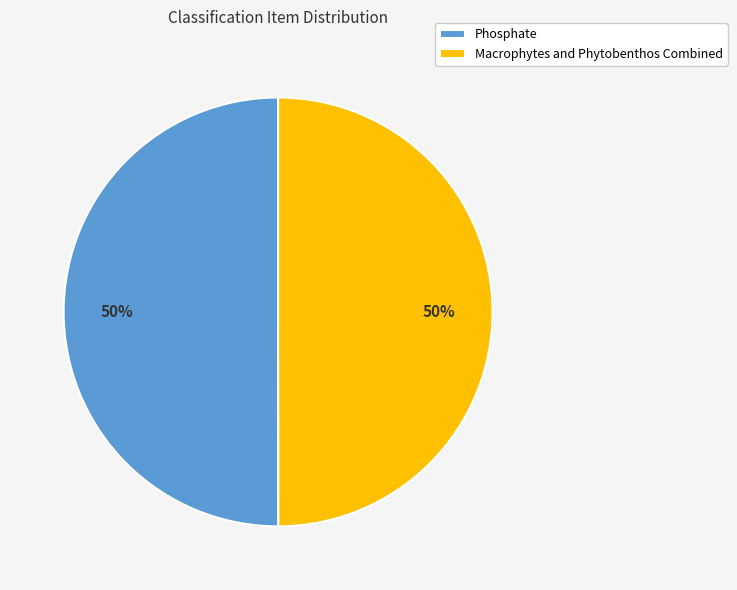

Combined, do Phosphate and Macrophytes and Phytobenthos Combined account for over 50%?

Yes